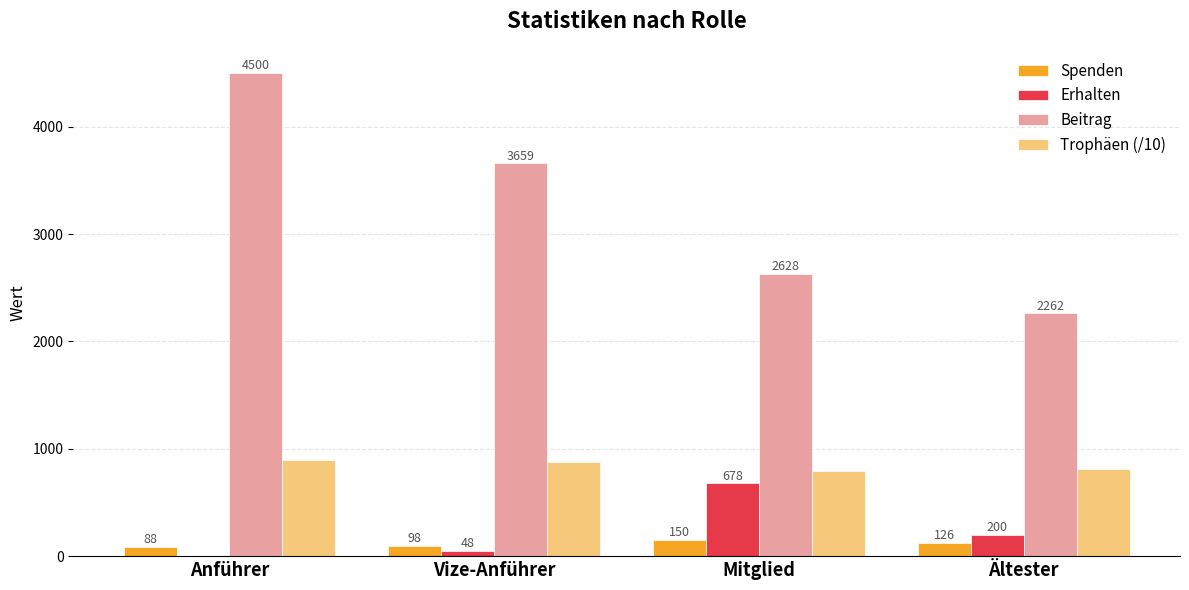

Are the bars horizontal?

No